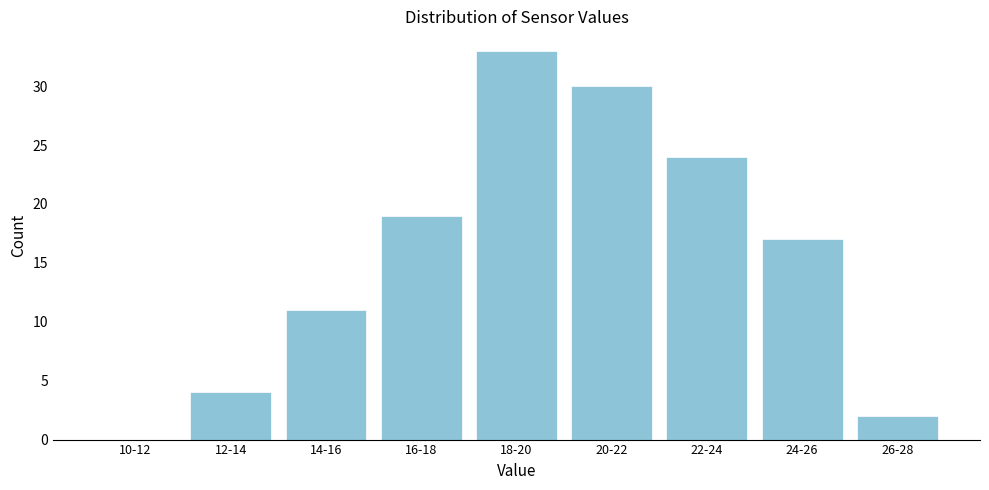

Reading right to left, transcribe all the data shown in this chart.

26-28=2	24-26=17	22-24=24	20-22=30	18-20=33	16-18=19	14-16=11	12-14=4	10-12=0